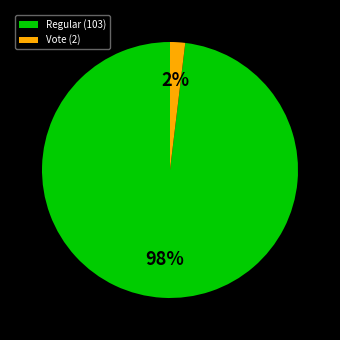

To the nearest percent, what portion does Vote (2) represent?

2%